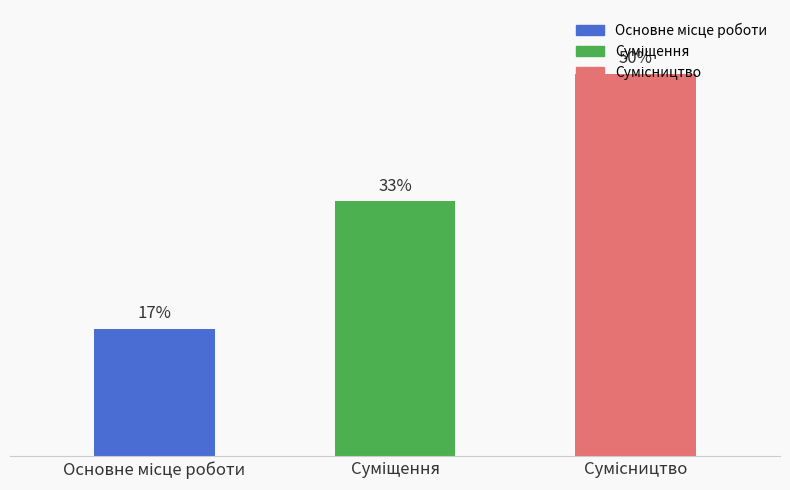

Count the values in the range 1 to 3.

3